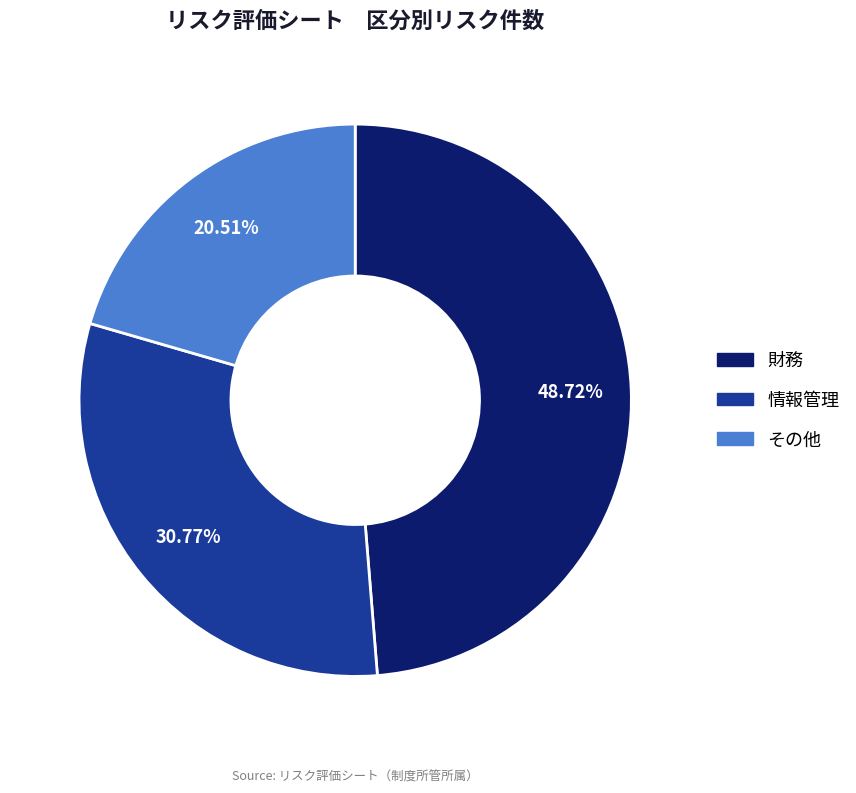

Which slice is the largest?

財務